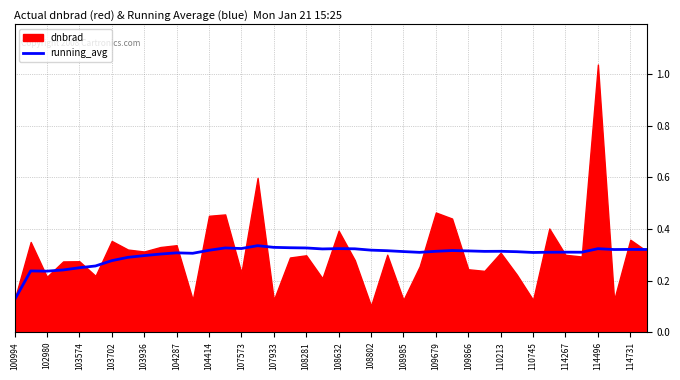

At which label does running_avg reach its minimum?

100994